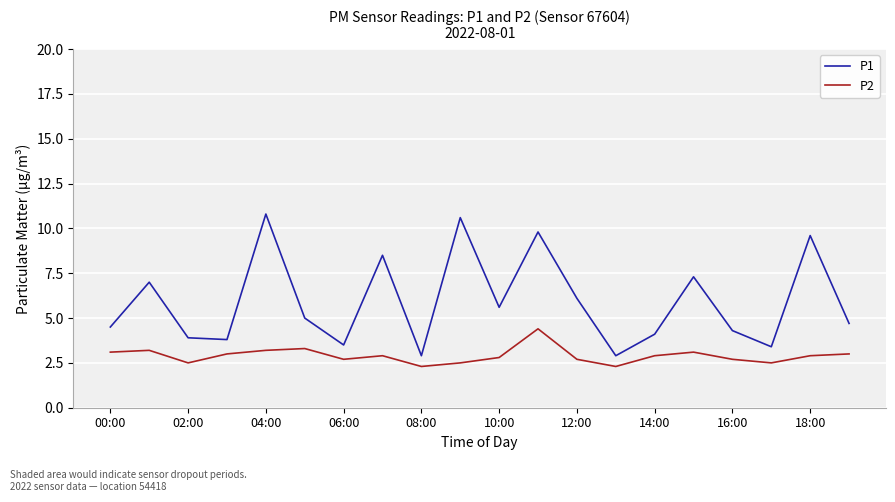

True or false: P2 and P1 cross at least once.

False